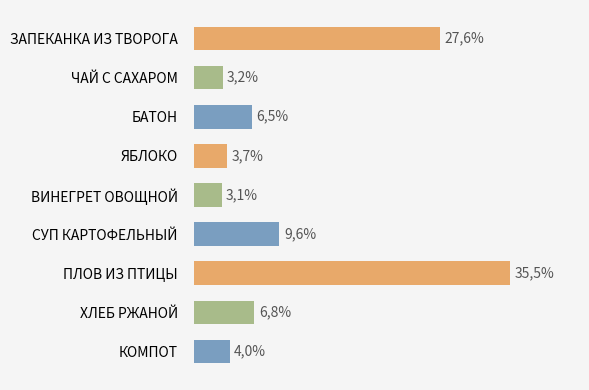

Does the chart contain any negative values?

No